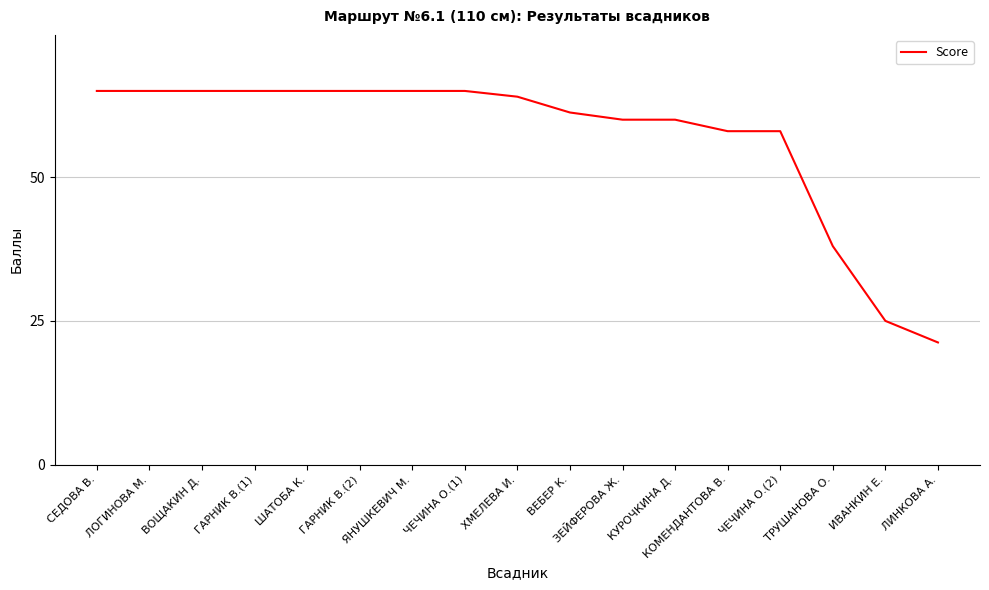

What is the difference between the maximum and second lowest values?

40.0